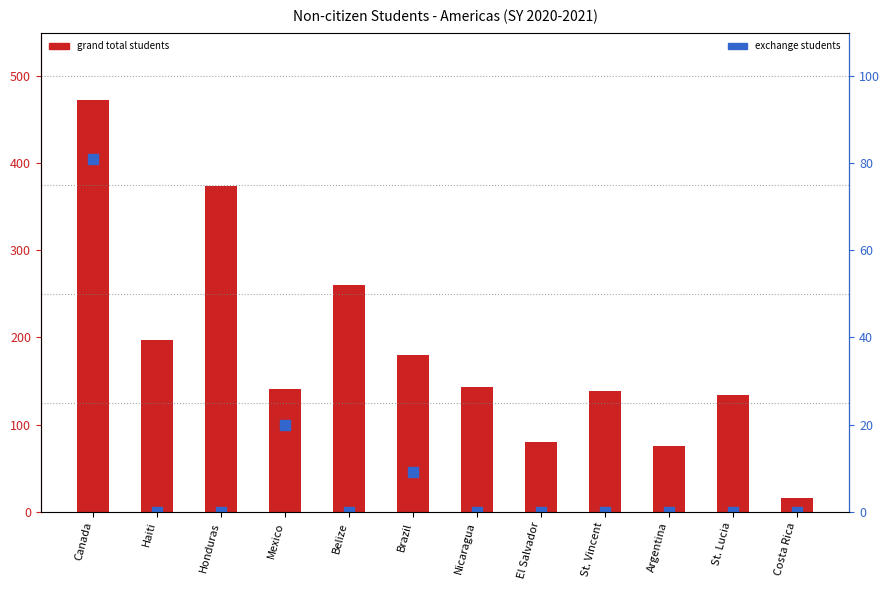

Which category has the lowest value across all series?

Haiti